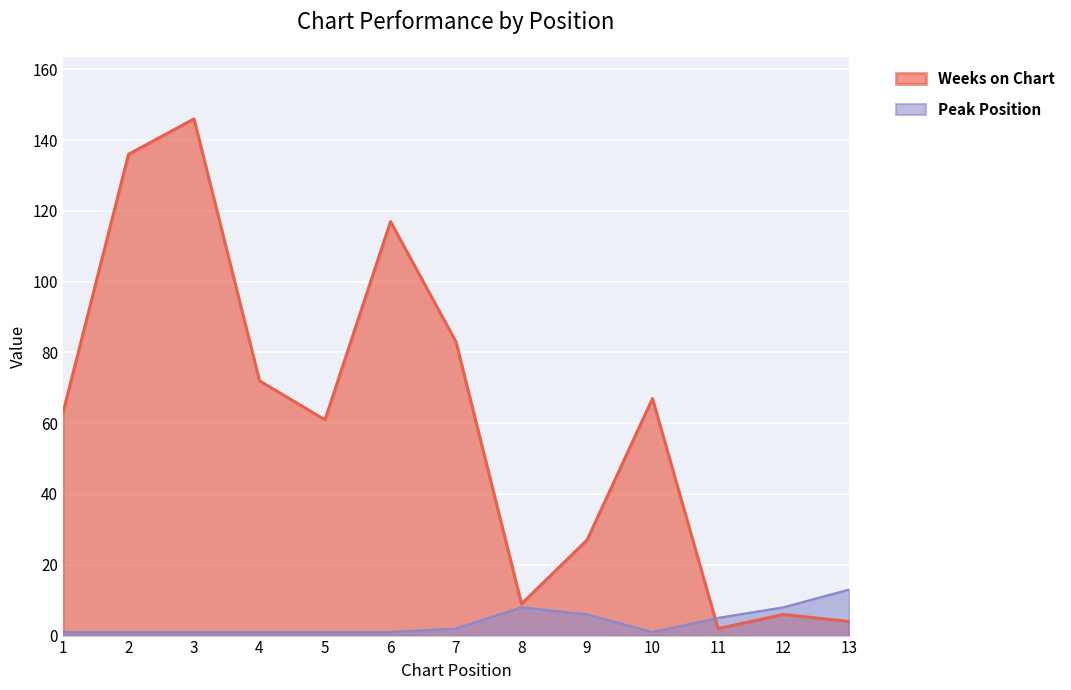

How many categories are shown in the chart?

13